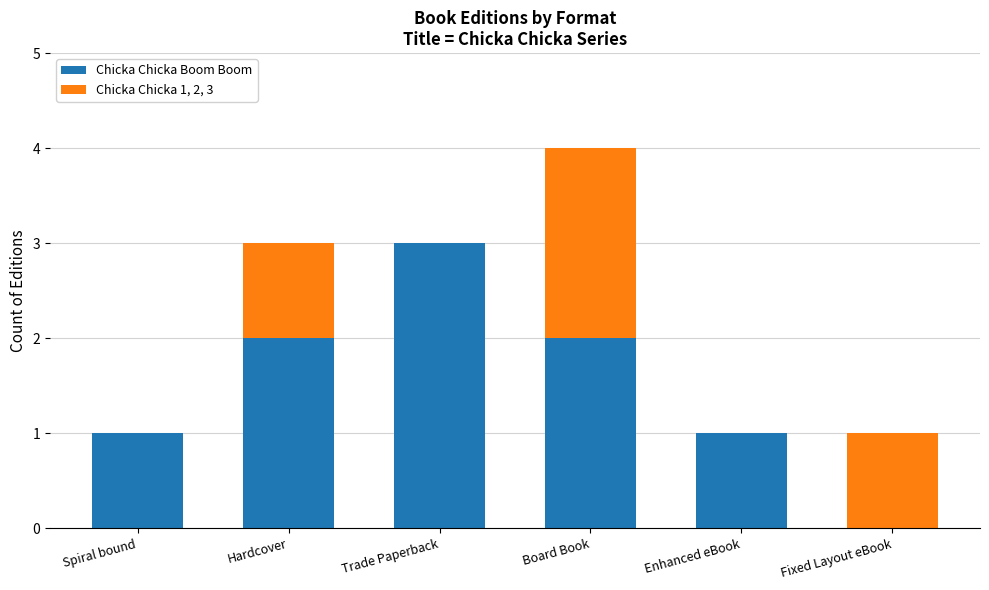

True or false: Chicka Chicka Boom Boom has a value of 0 at Enhanced eBook.

False